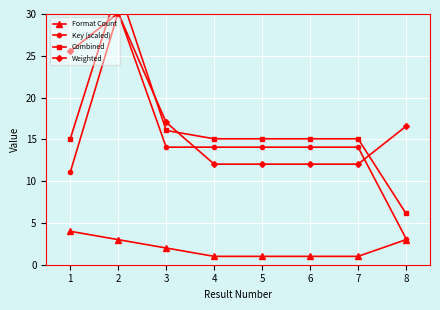

Reading right to left, what are all the values shown in this chart?

Format Count: 3.0	1.0	1.0	1.0	1.0	2.0	3.0	4.0
Key (scaled): 3.1	14.1	14.1	14.1	14.1	14.1	30.2	11.1
Combined: 6.1	15.1	15.1	15.1	15.1	16.1	33.2	15.1
Weighted: 16.6	12.0	12.0	12.0	12.0	17.0	30.1	25.5